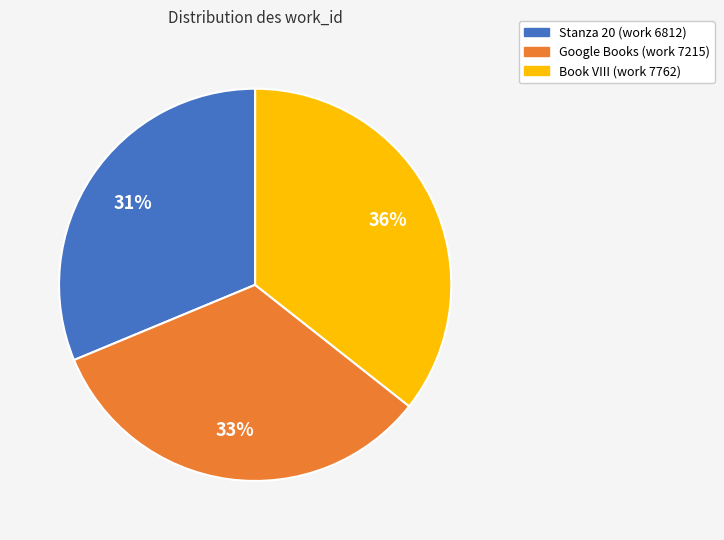

To the nearest percent, what is the average slice percentage?

33%